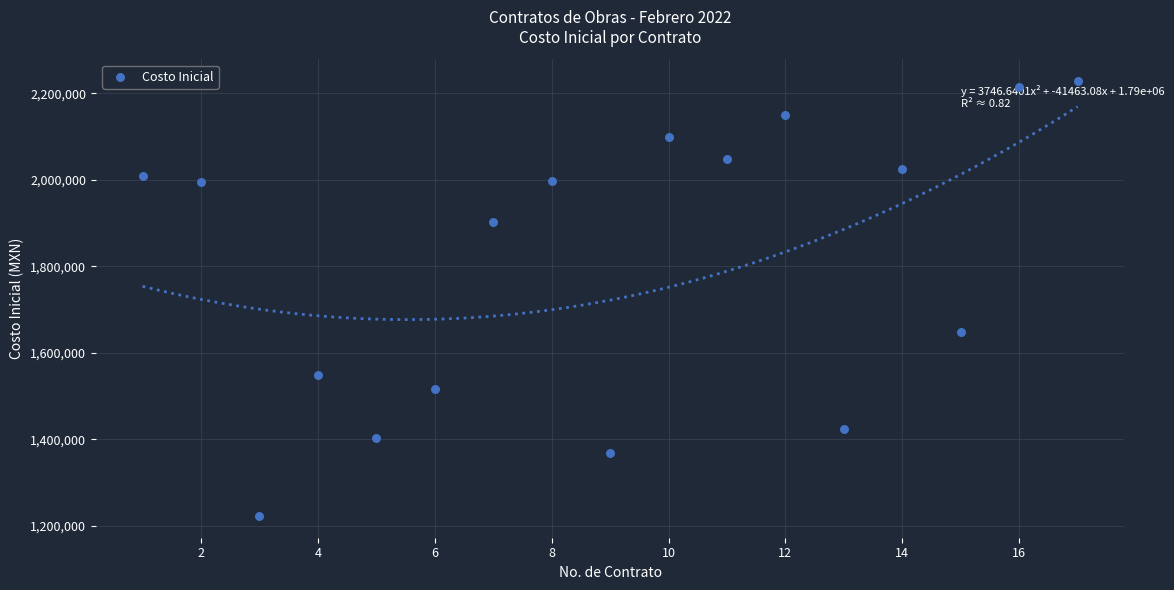

What Y value in the scatter plot is closest to 1725606?

1648162.9